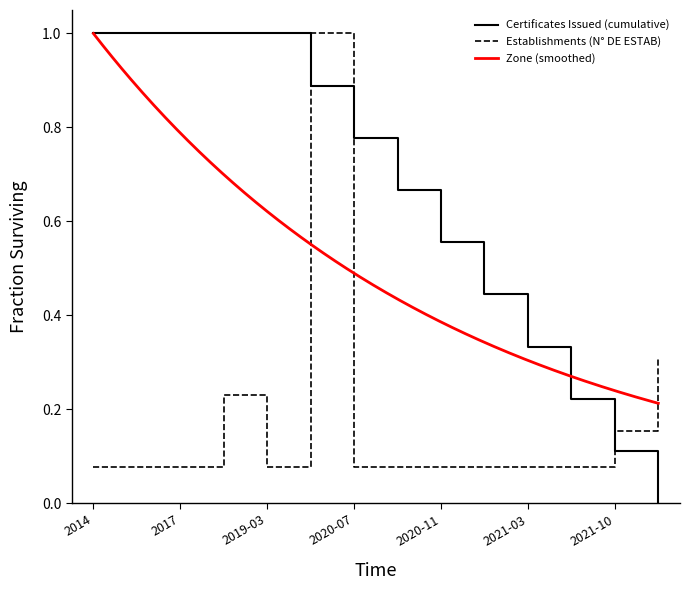

Does the chart display data point markers on the line(s)?

No